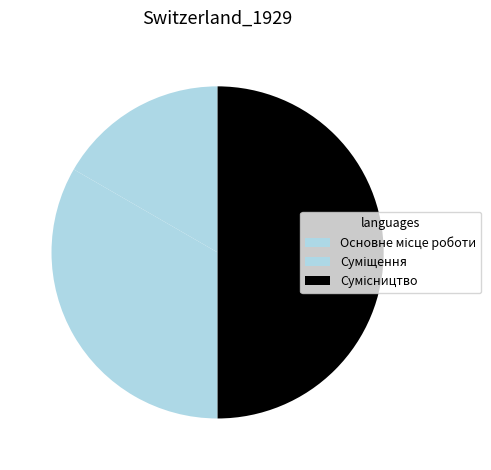

What percentage is the Сумісництво slice, to the nearest percent?

50%